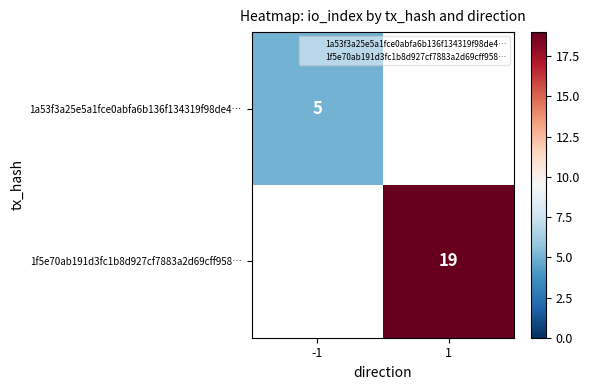

Is it true that 1f5e70ab191d3fc1b8d927cf7883a2d69cff958… equals 19 at 1?

True